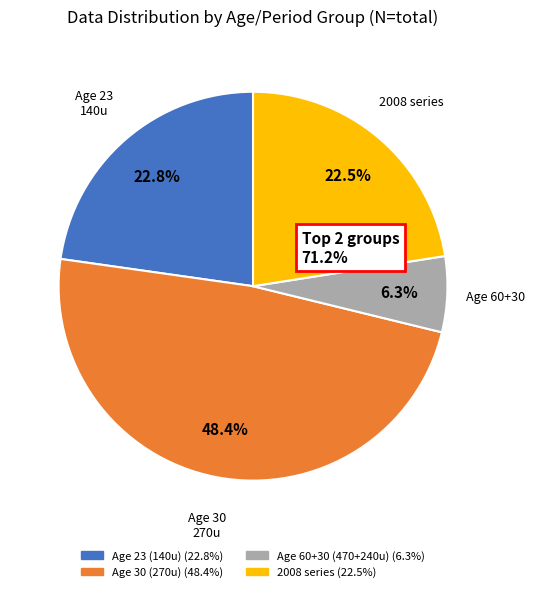

Does any single category account for the majority?

No